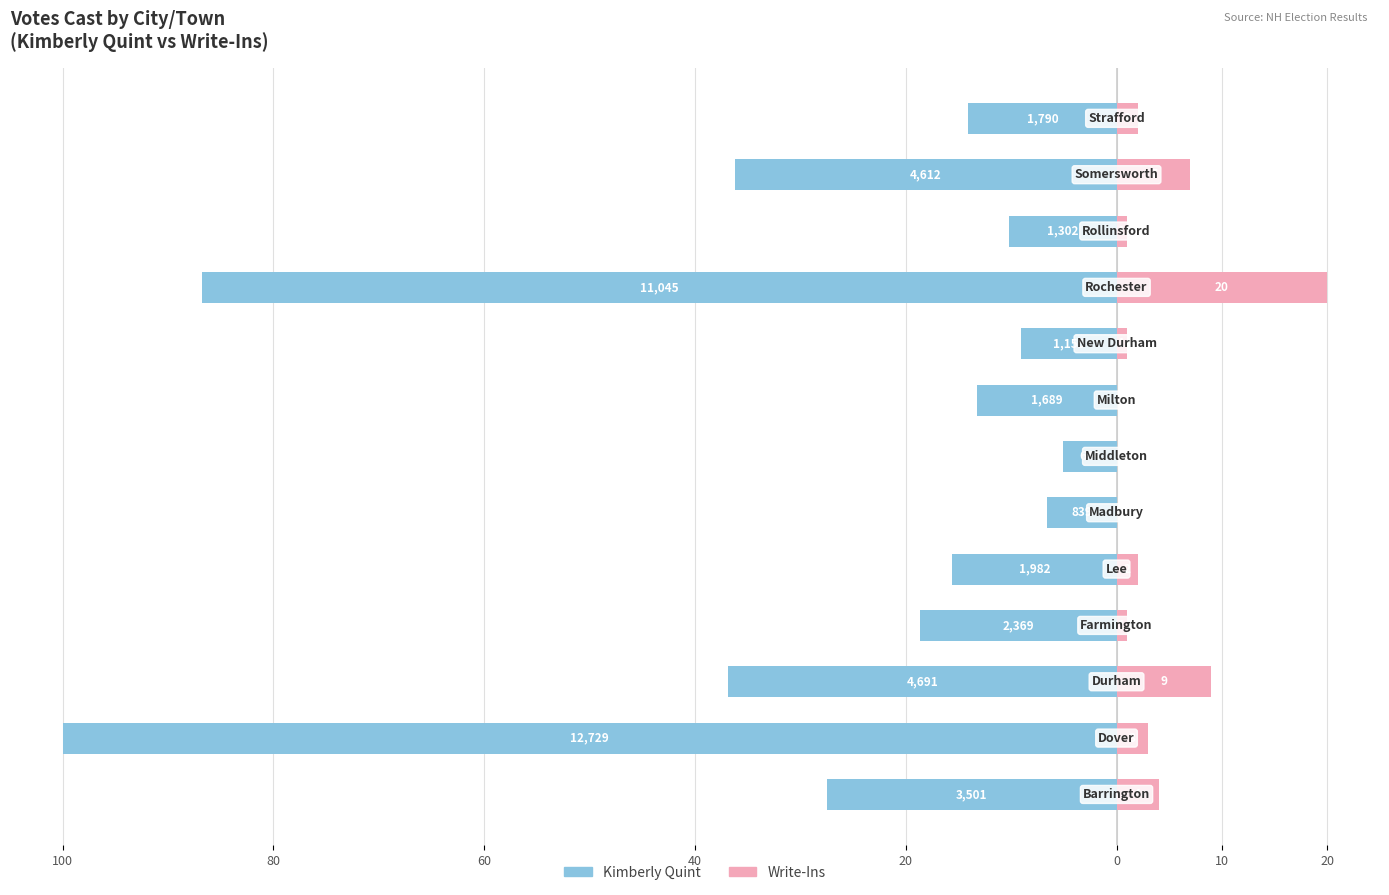

Which series changed the most between 40 and 20?

Kimberly Quint